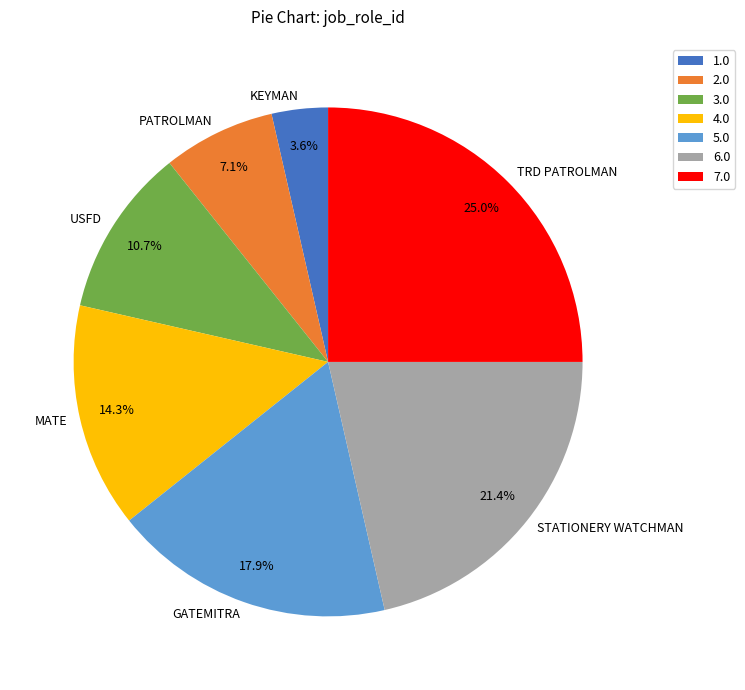

How many slices are in this pie chart?

7